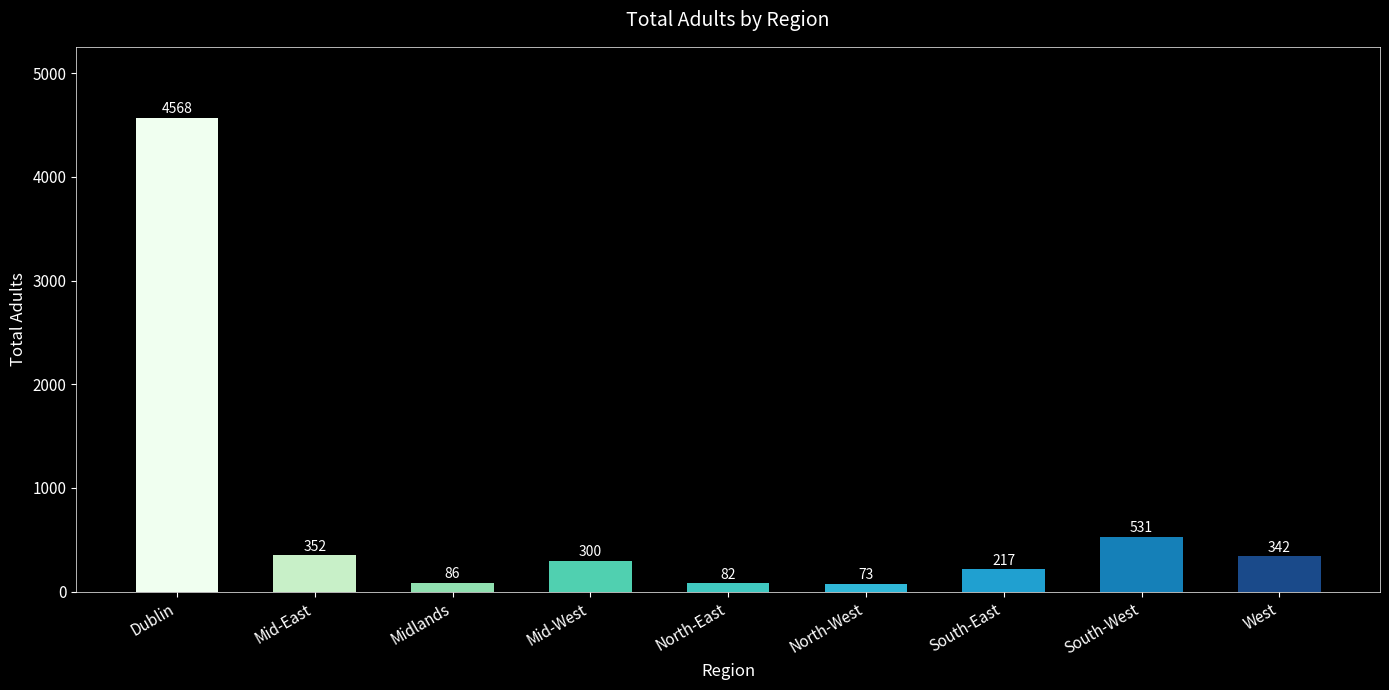

Count the number of data series in this chart.

1